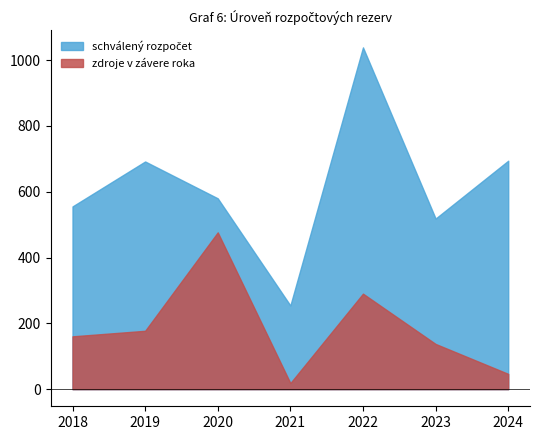

Which series changed the most between 2018 and 2019?

schválený rozpočet